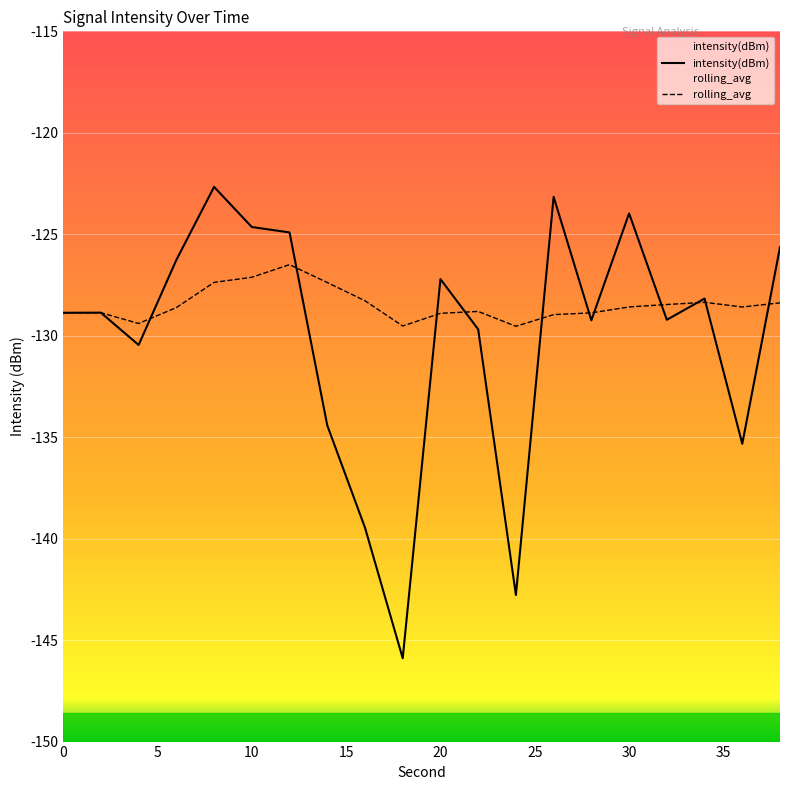

True or false: rolling_avg has a value of -78.8 at 0.

False